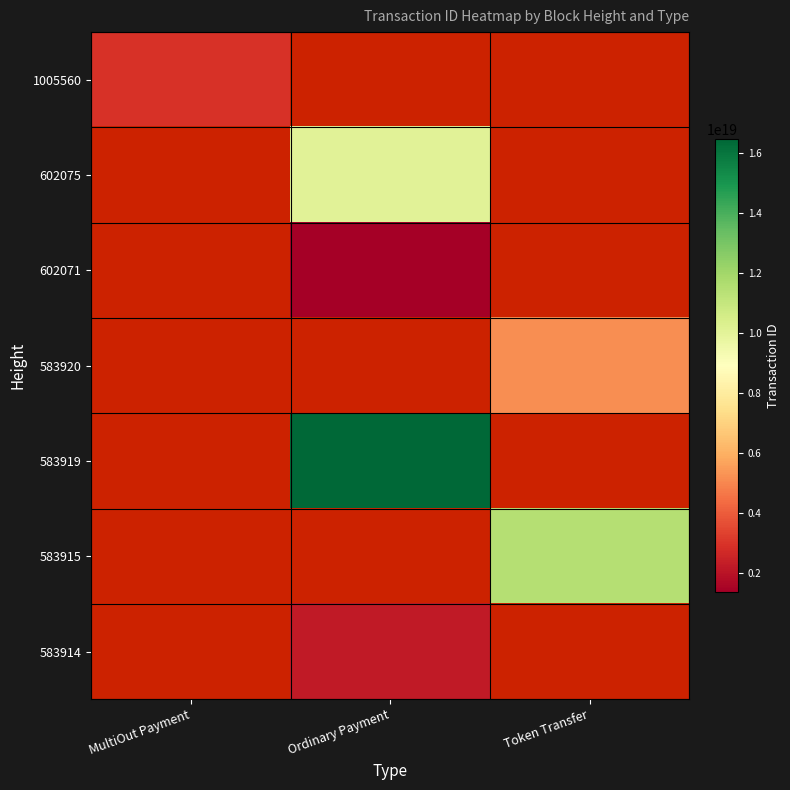

Which category has the lowest value across all series?

Ordinary Payment